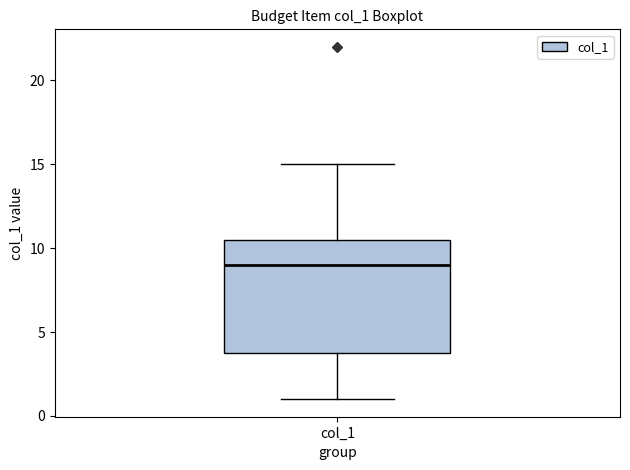

Where is the lower edge of the box for col_1 on the y-axis? The values are not printed on the chart, so give them approximately, as read against the axis.

4.0